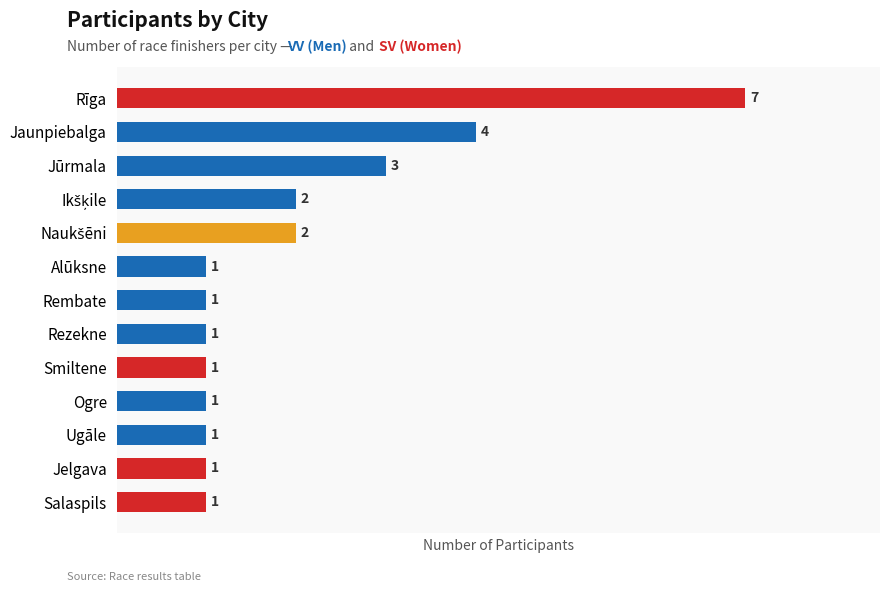

Reading top to bottom, extract all data points from this chart.

7	4	3	2	2	1	1	1	1	1	1	1	1